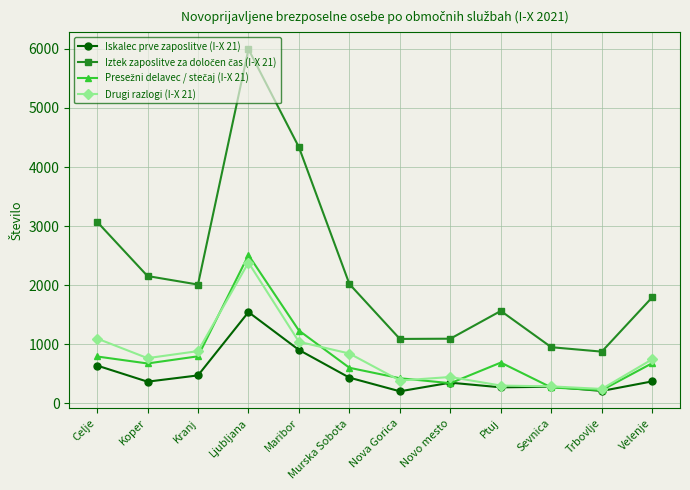

At which category does the chart reach its peak across all series?

Ljubljana